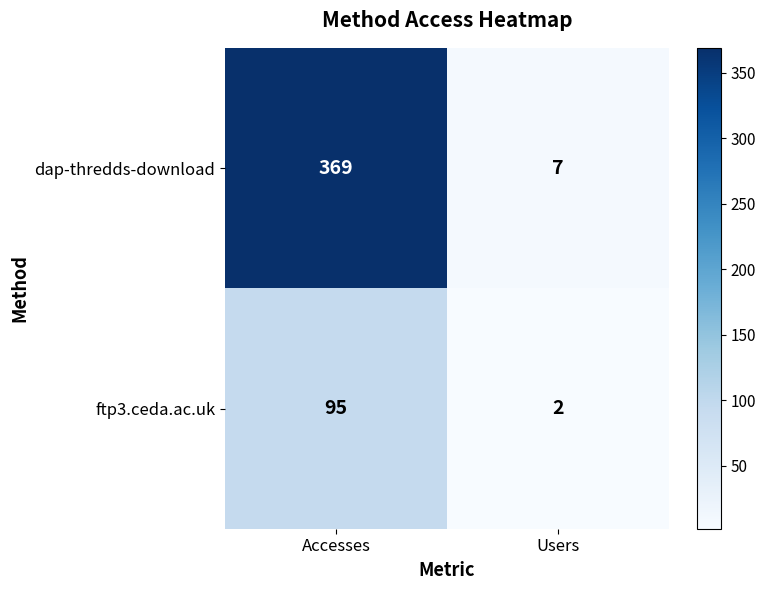

Which series has the largest range (max minus min)?

dap-thredds-download